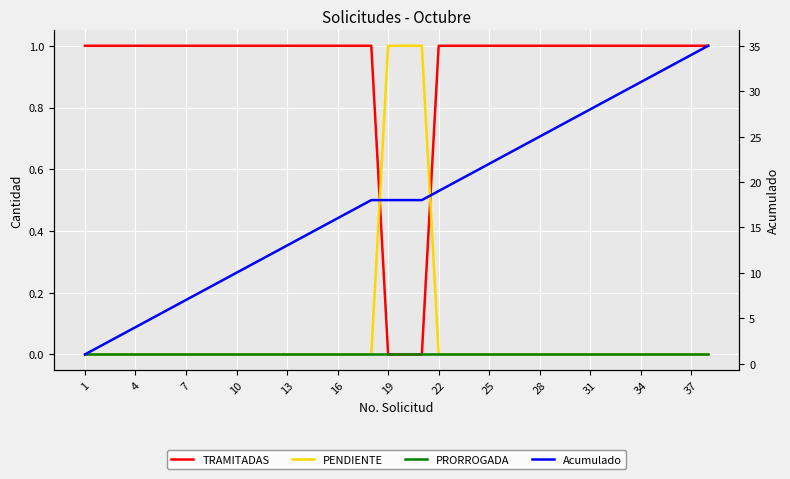

Which series has the largest range (max minus min)?

Acumulado